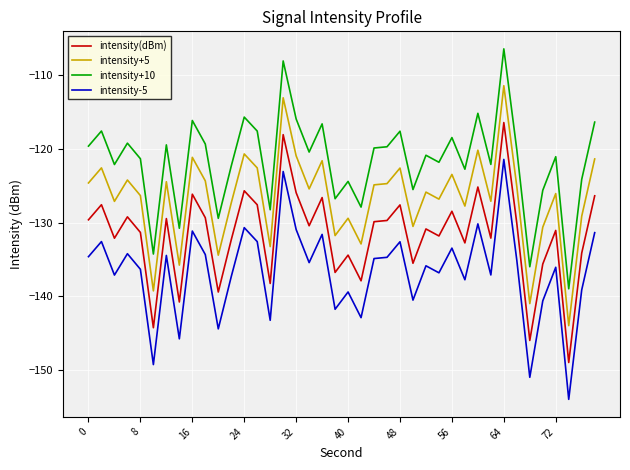

True or false: intensity+5 and intensity(dBm) intersect in this chart.

False